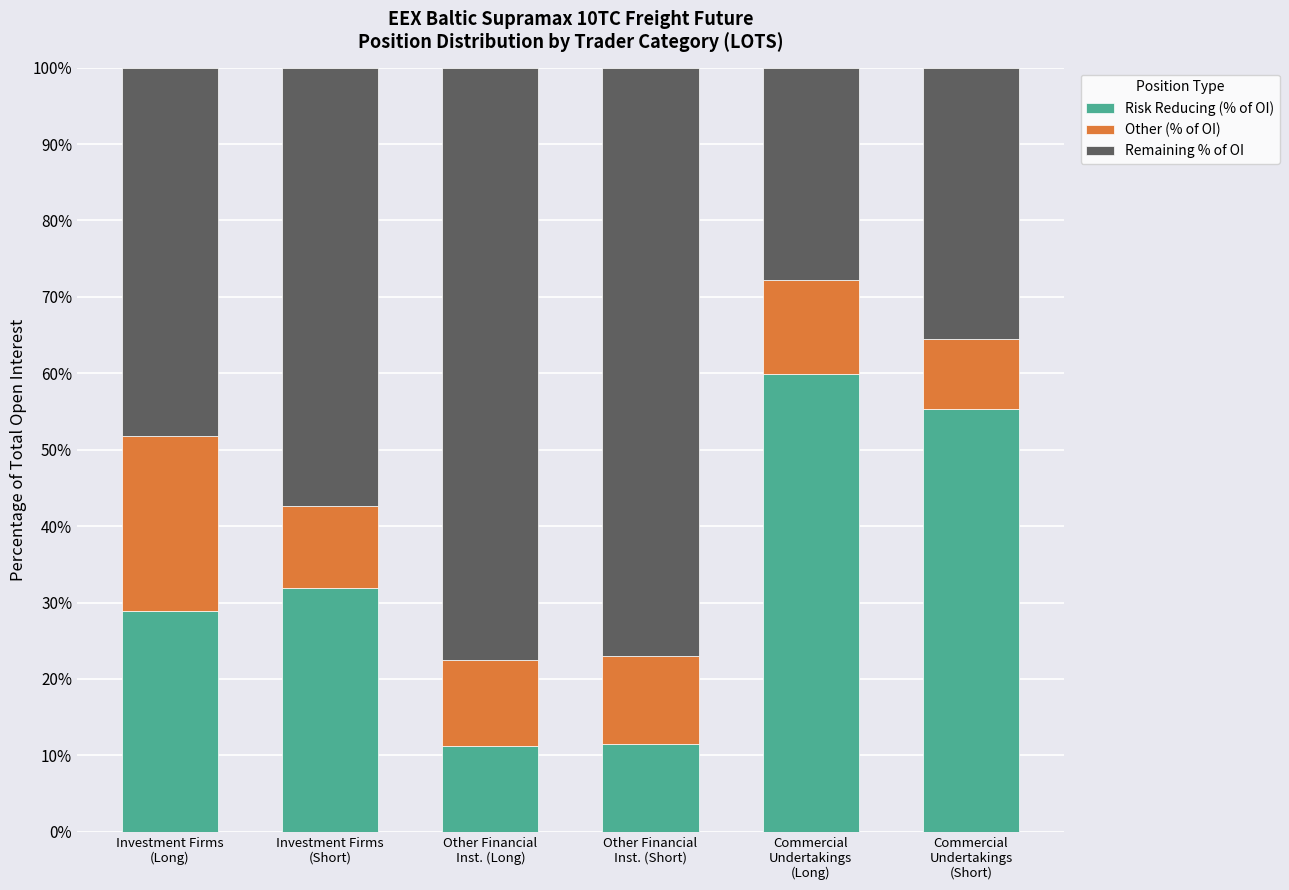

What is the difference between the maximum and minimum values in the Risk Reducing (% of OI) series?

48.6